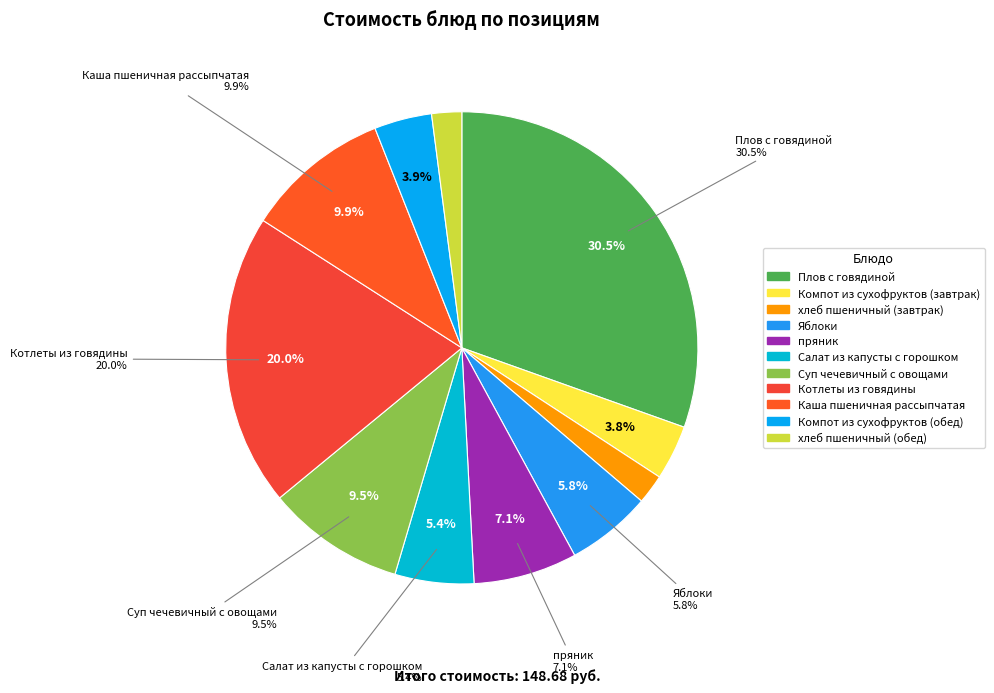

How many slices are in this pie chart?

11